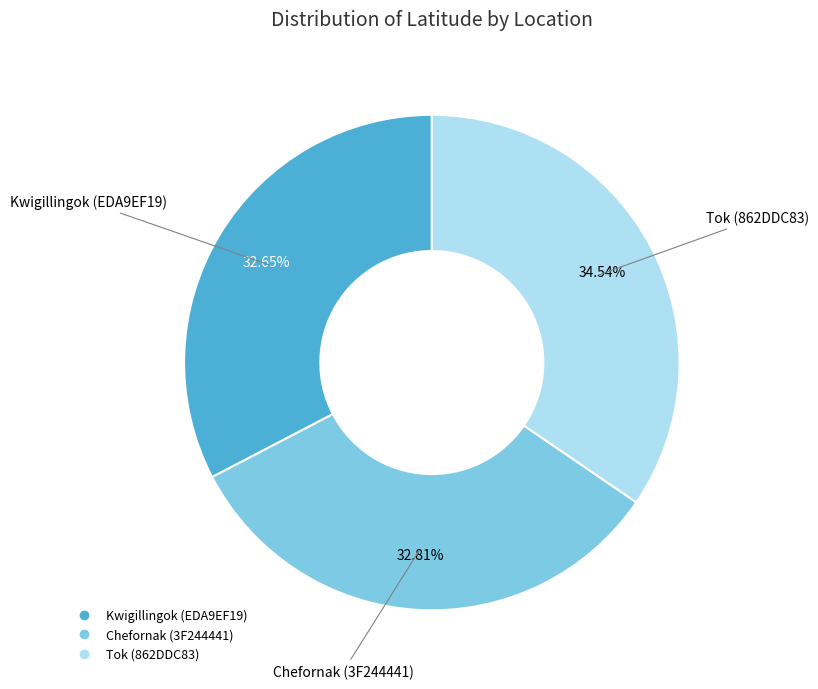

Count the number of slices in the pie.

3